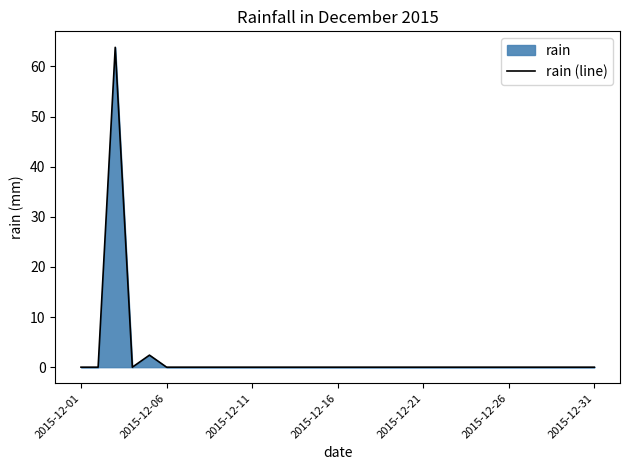

True or false: the data shows 0.0 at 2015-12-26.

True